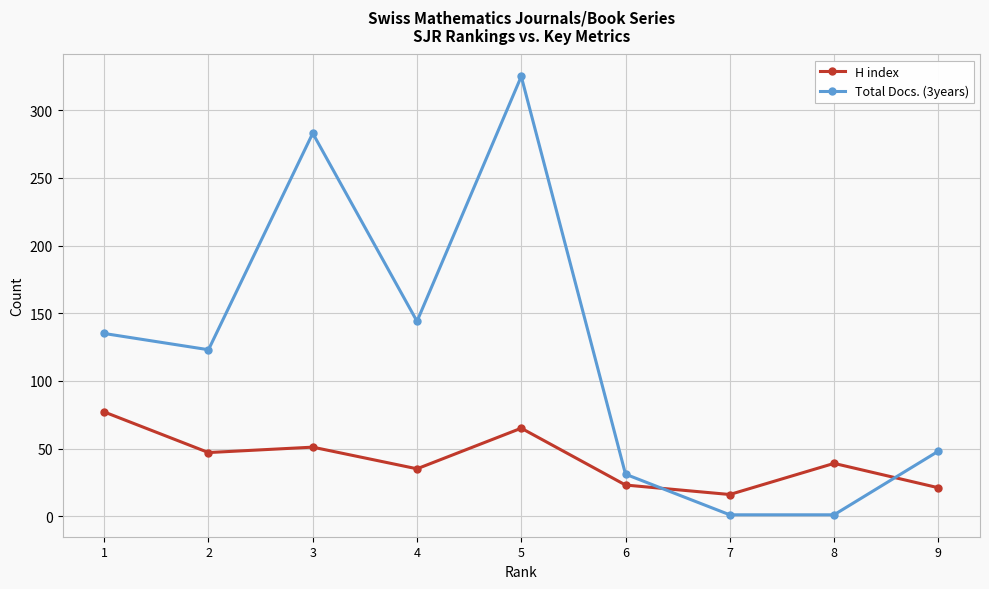

True or false: H index has more than 0 points higher than both neighbors.

True